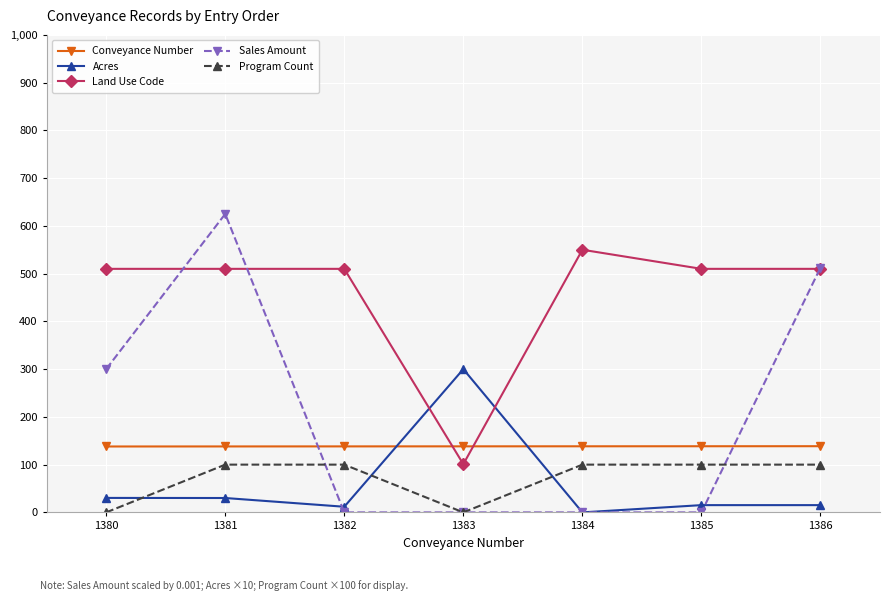

At which label is Sales Amount closest to 312?

1380